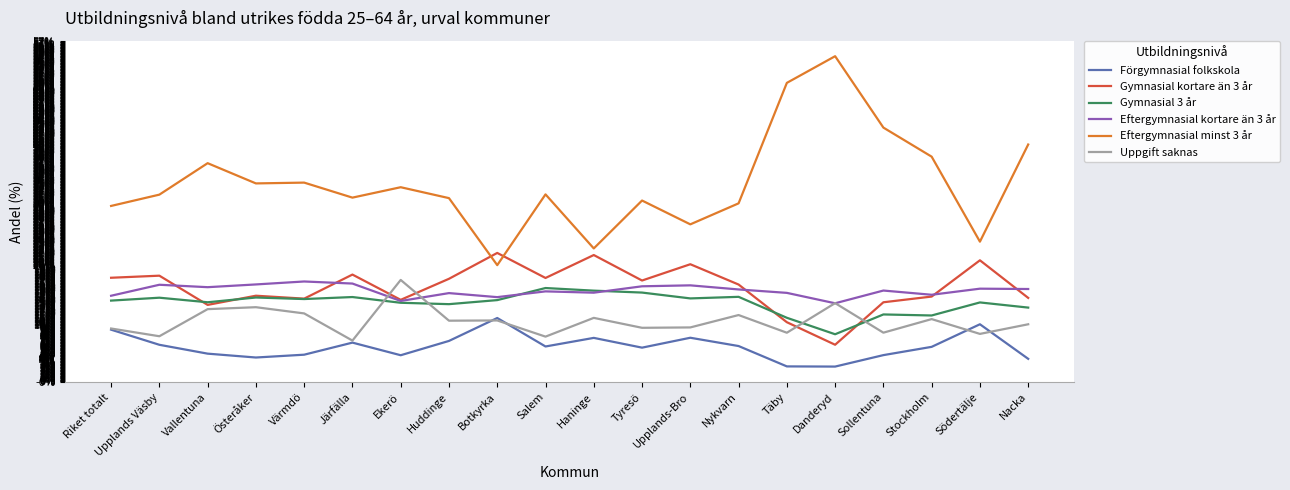

At which category does the chart reach its peak across all series?

Danderyd